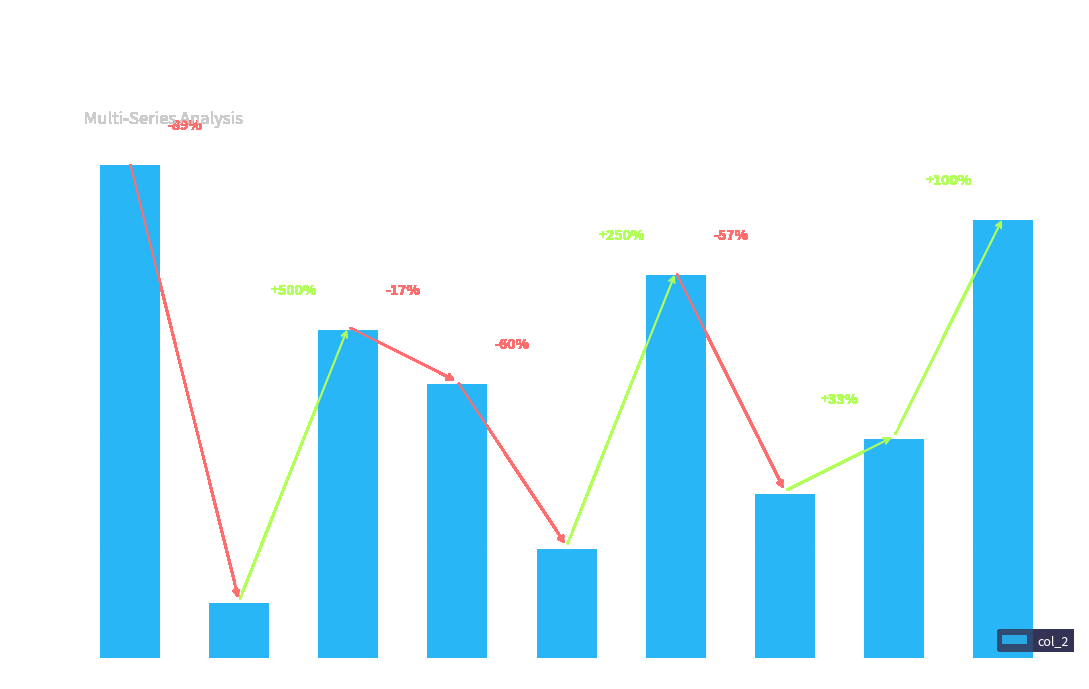

True or false: the data shows 3 at Cat 6.

False